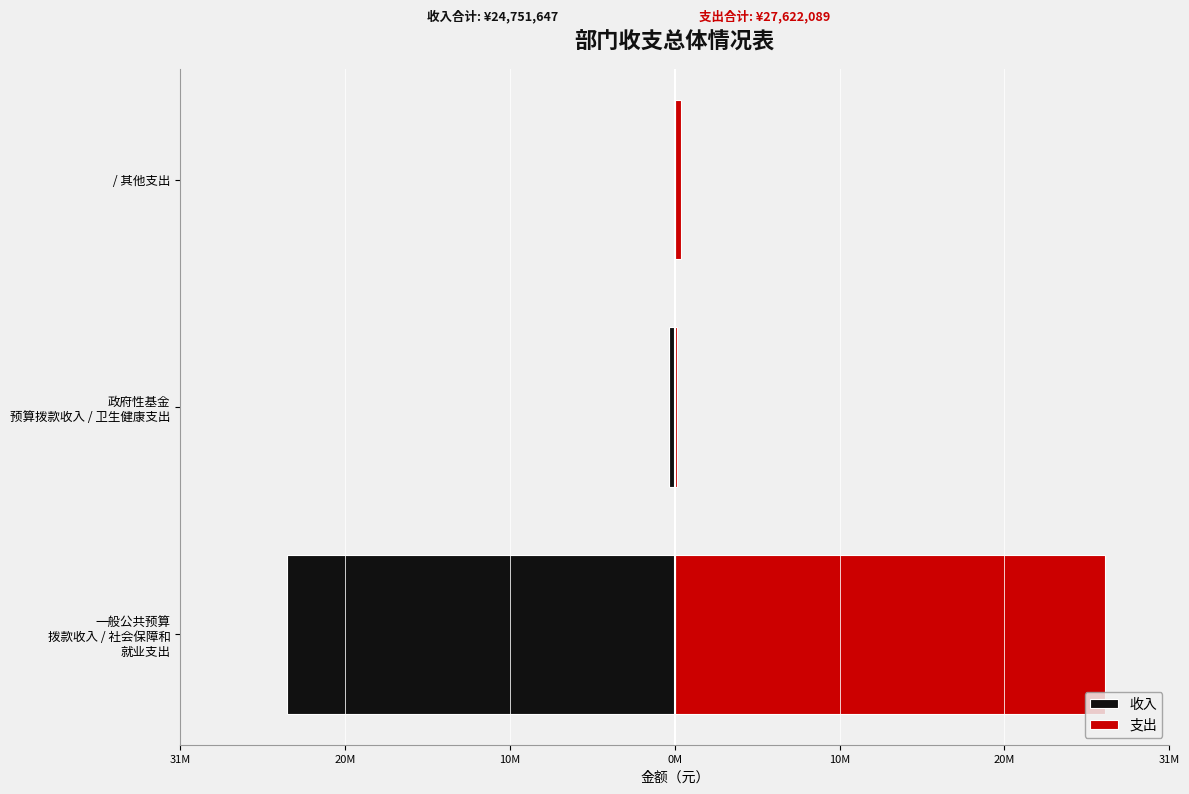

How many groups of bars are there?

3